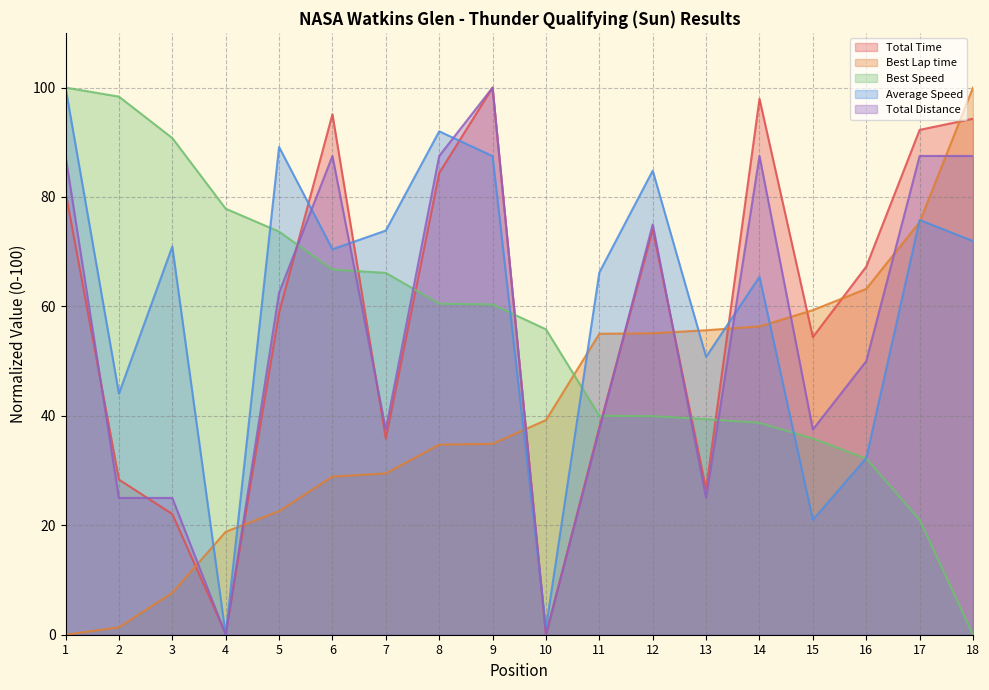

Between 3 and 2, which is larger?

2